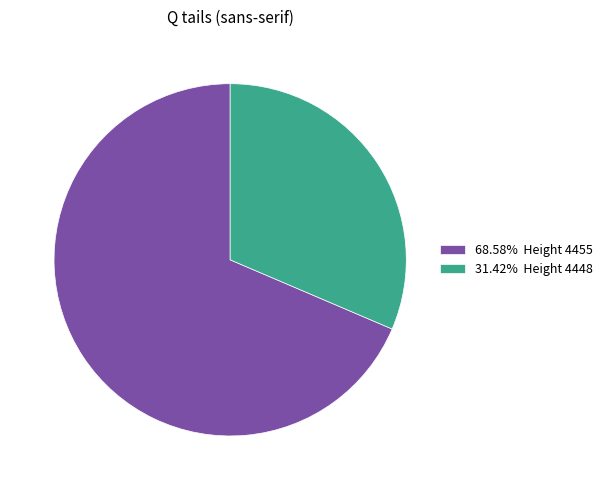

What is the ratio of the value at 68.58% Height 4455 to the value at 31.42% Height 4448?

2.2